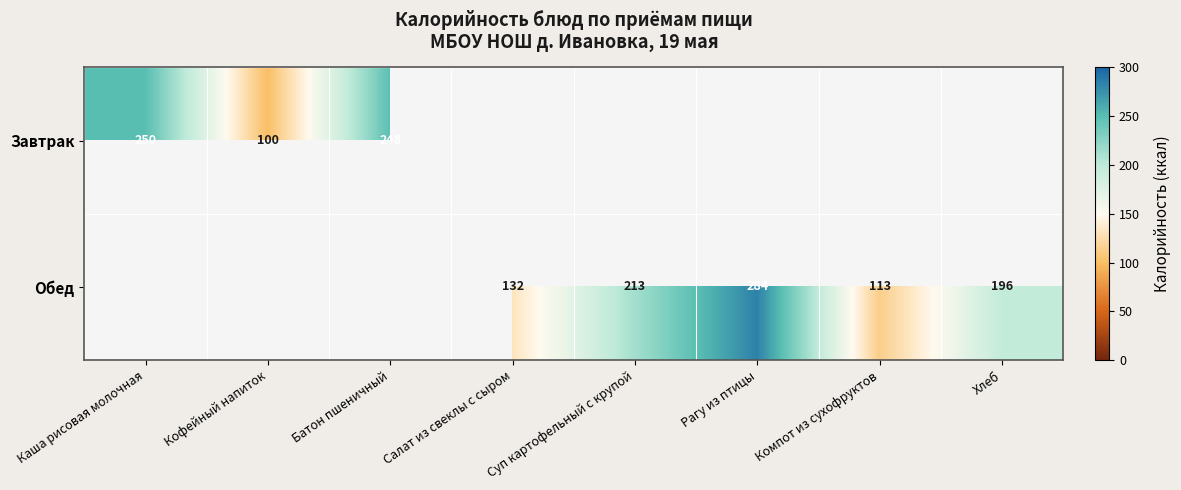

Between Рагу из птицы and Хлеб, which is larger?

Рагу из птицы